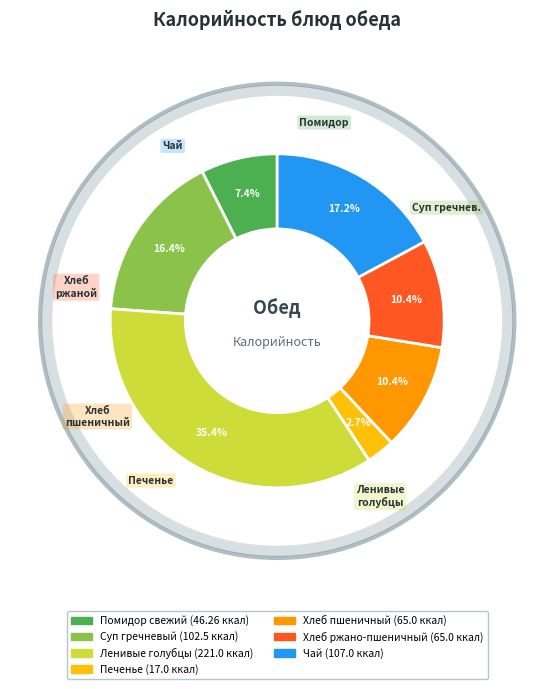

Is there any slice that represents more than half of the pie?

No